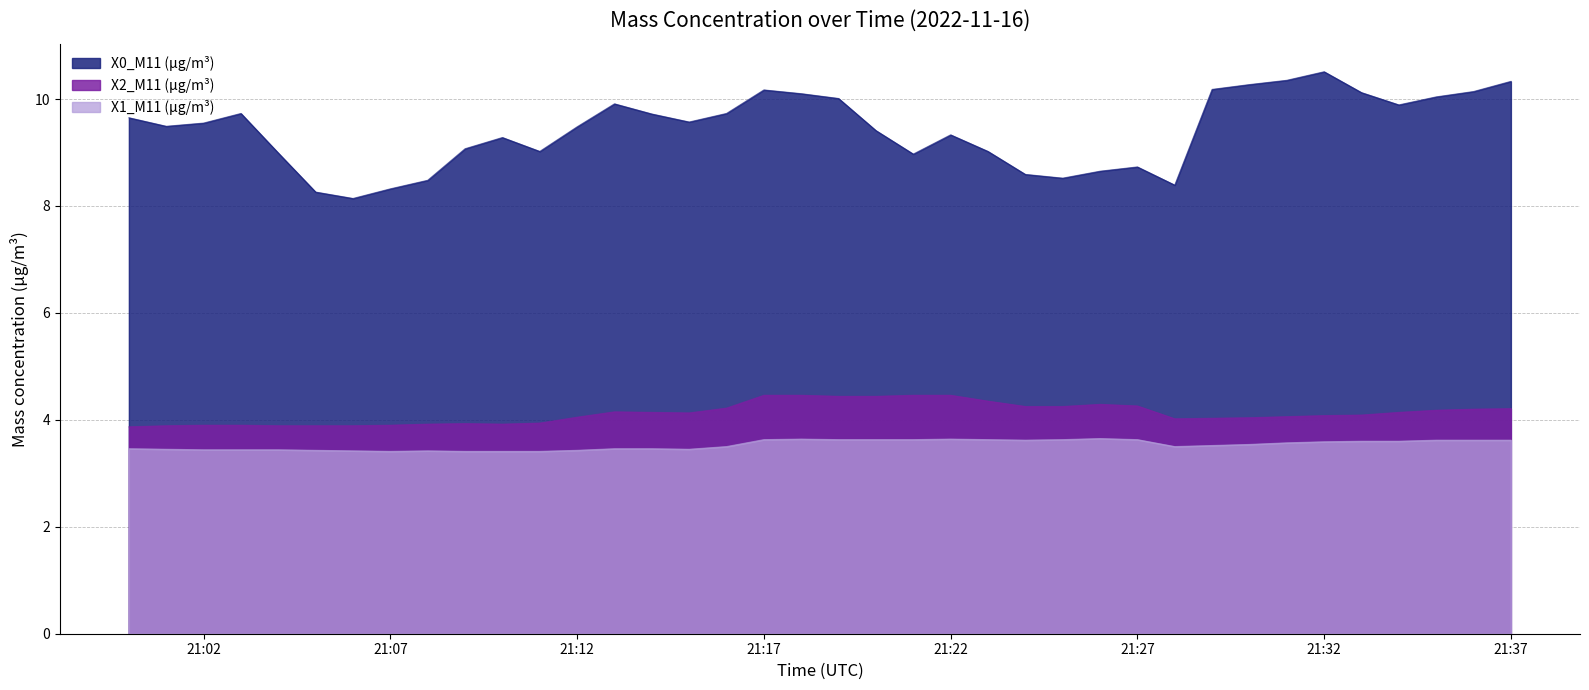

At which category does X0_M11 (μg/m³) reach its first local peak?

2022-11-16 21:03:00